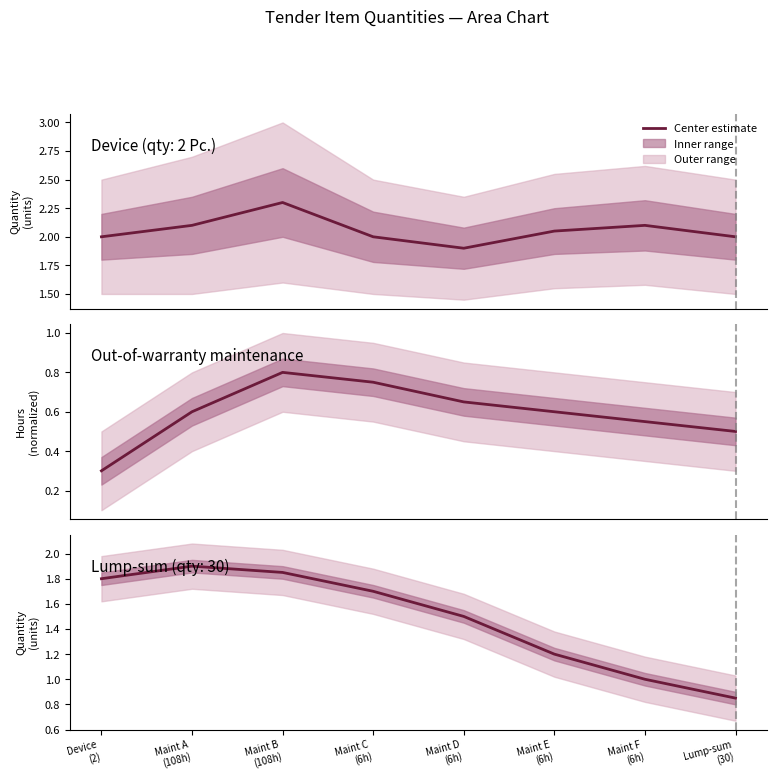

List the labels in order of value, smallest first.

Lump-sum
(30), Maint F
(6h), Maint E
(6h), Maint D
(6h), Maint C
(6h), Device
(2), Maint B
(108h), Maint A
(108h)